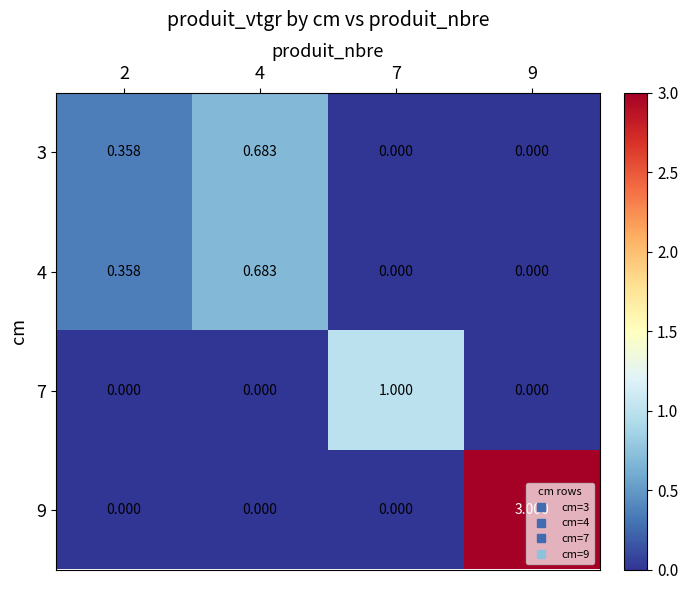

Which series has the widest spread of values?

9